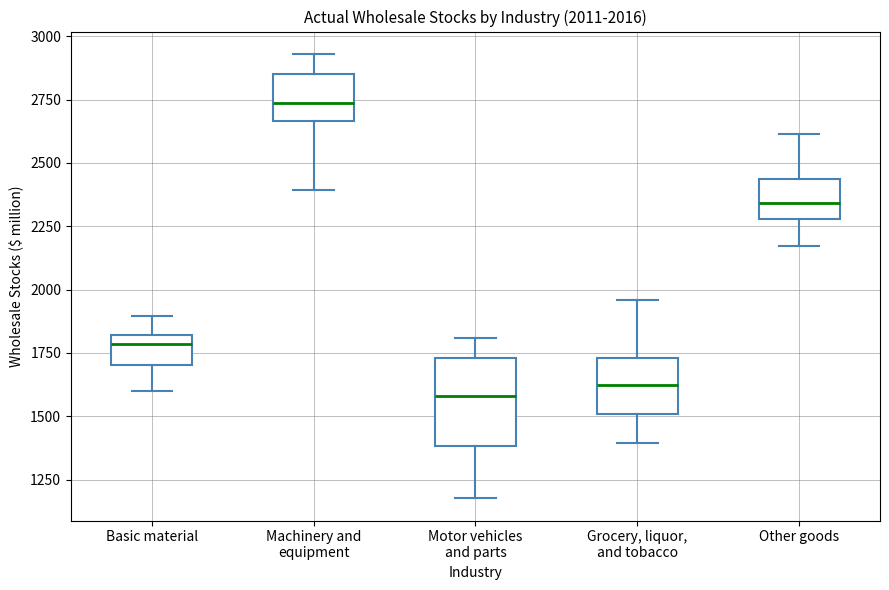

Comparing the boxes themselves (not the whiskers), which one is the tallest?

Motor vehicles and parts